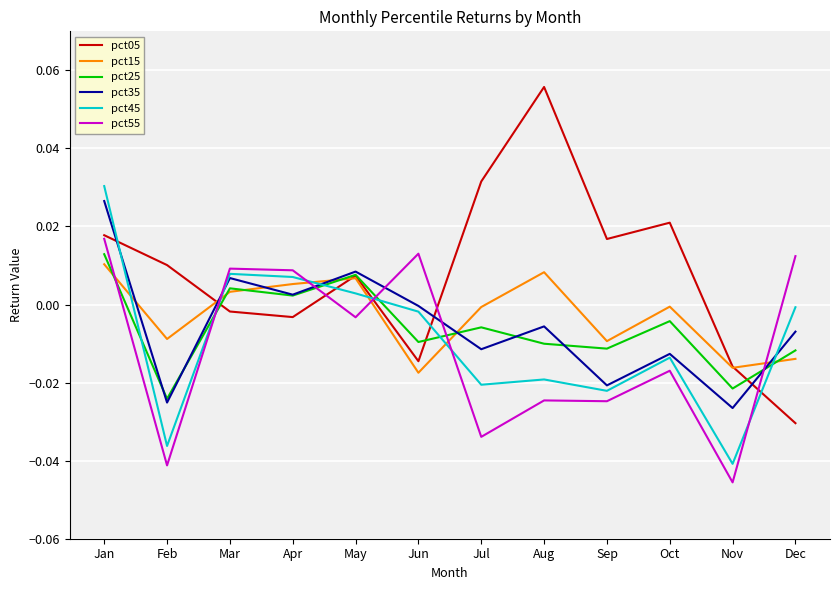

Which label corresponds to the largest value in the chart?

Aug